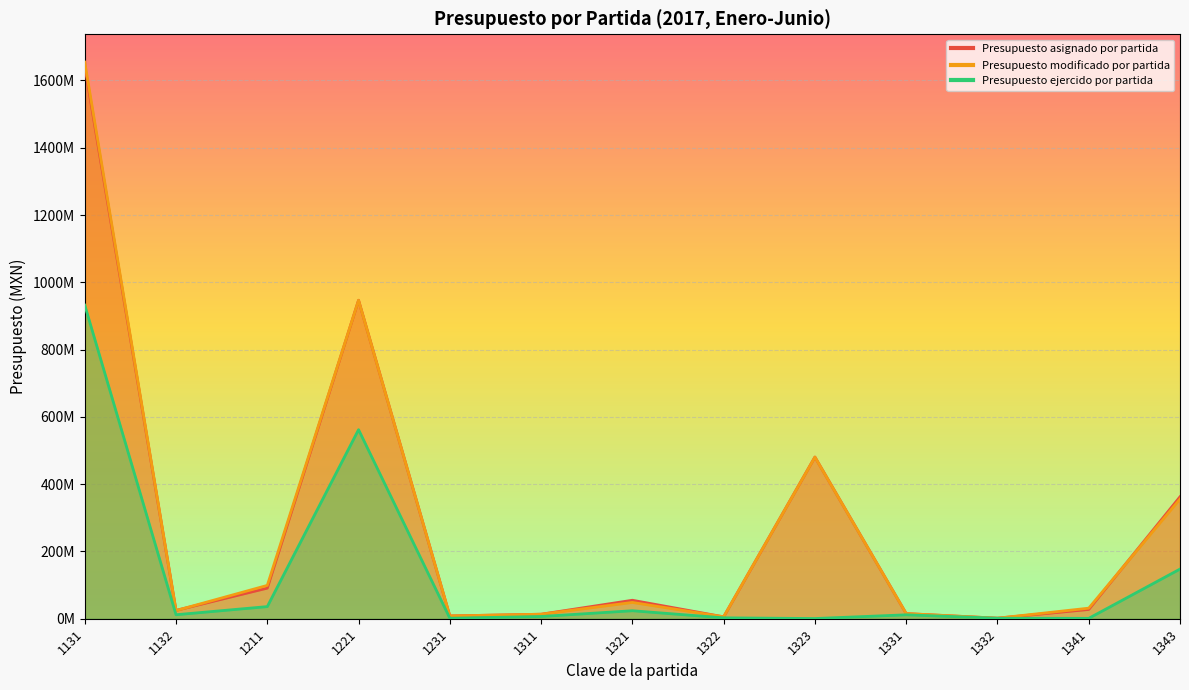

How many series are shown in this chart?

3